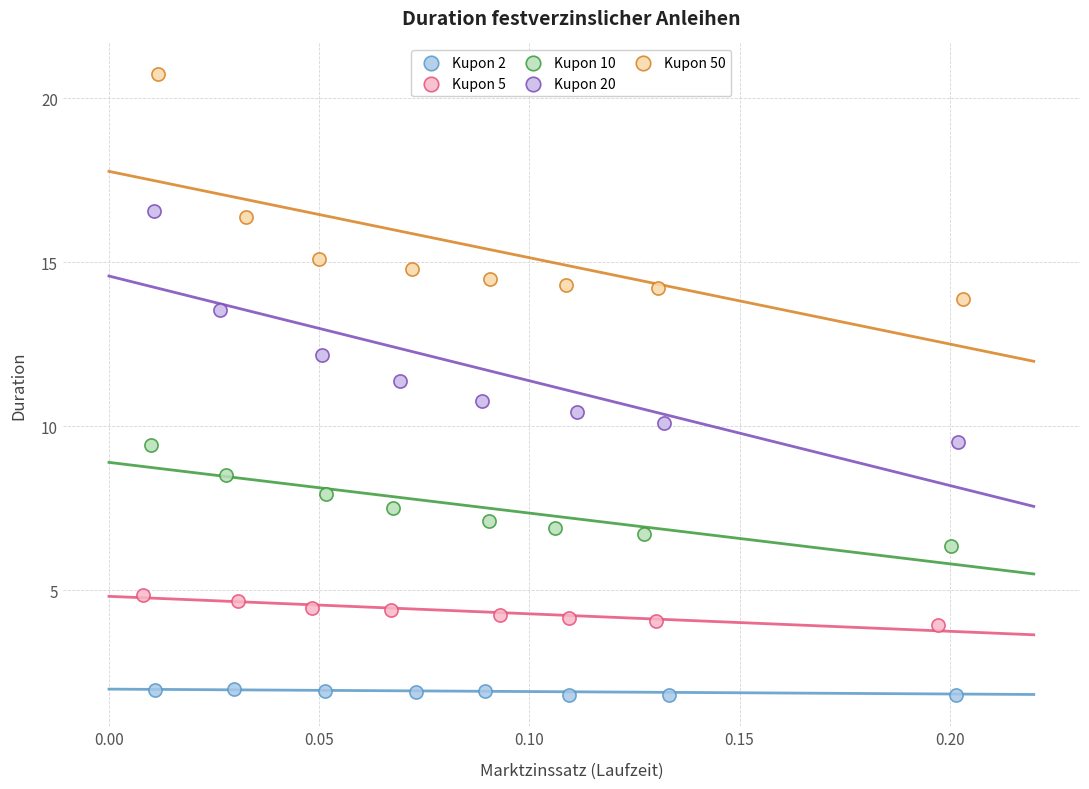

Which series reaches the maximum Y coordinate?

Kupon 50